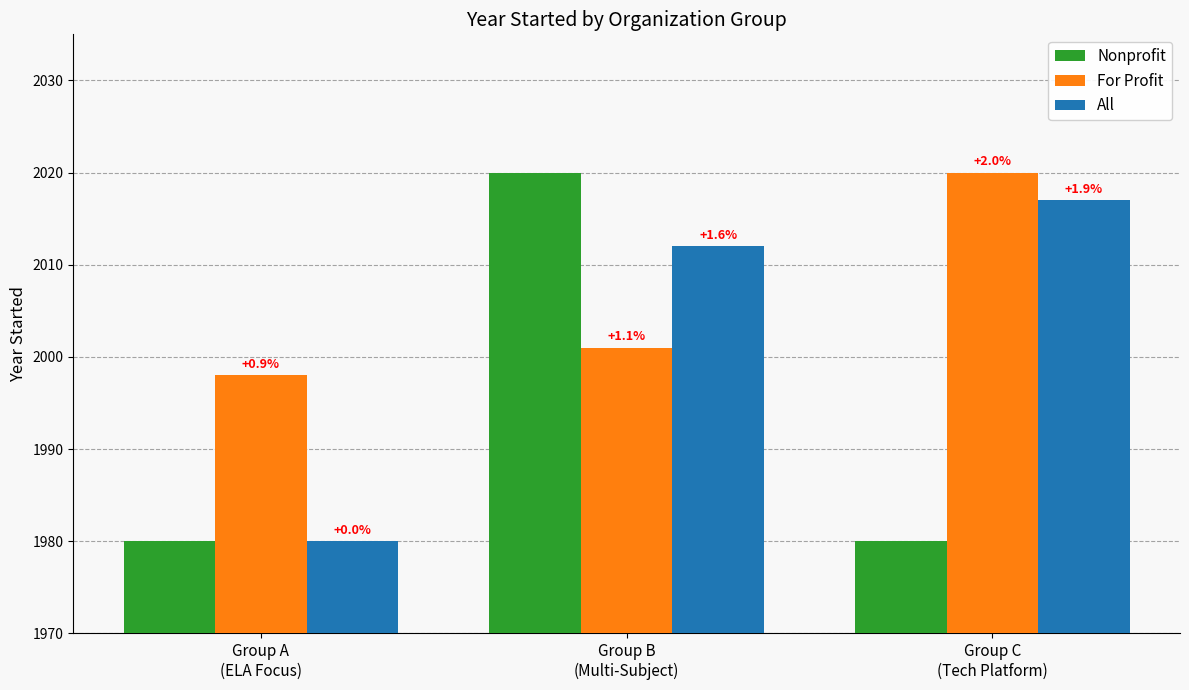

Reading right to left, extract all data points from this chart.

Nonprofit: Group C
(Tech Platform)=1980	Group B
(Multi-Subject)=2020	Group A
(ELA Focus)=1980
For Profit: Group C
(Tech Platform)=2020	Group B
(Multi-Subject)=2001	Group A
(ELA Focus)=1998
All: Group C
(Tech Platform)=2017	Group B
(Multi-Subject)=2012	Group A
(ELA Focus)=1980